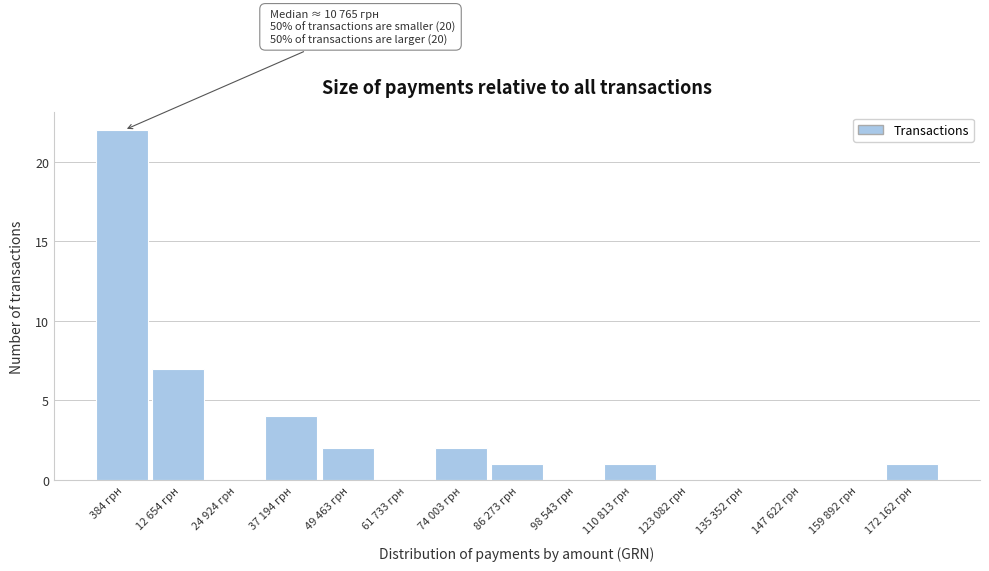

Reading left to right, transcribe all the data shown in this chart.

384 грн=22	12 654 грн=7	24 924 грн=0	37 194 грн=4	49 463 грн=2	61 733 грн=0	74 003 грн=2	86 273 грн=1	98 543 грн=0	110 813 грн=1	123 082 грн=0	135 352 грн=0	147 622 грн=0	159 892 грн=0	172 162 грн=1